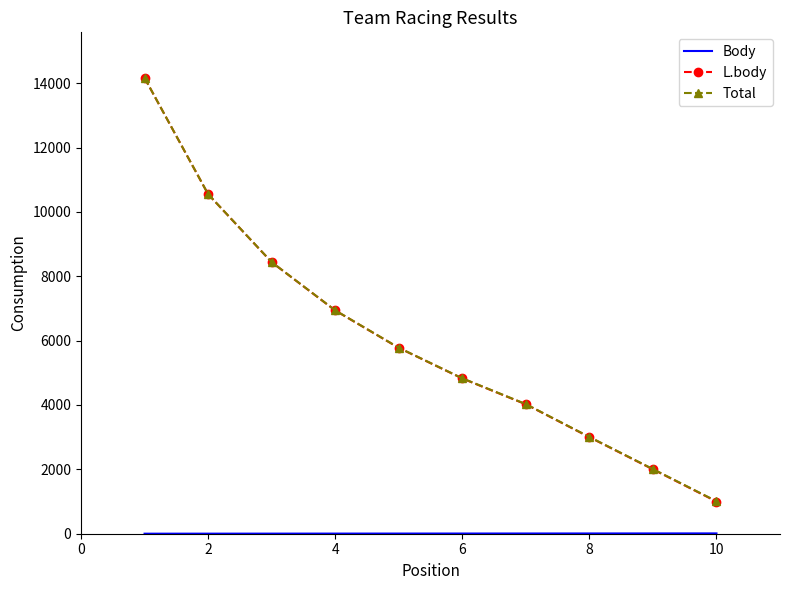

Which series has the largest range (max minus min)?

L.body